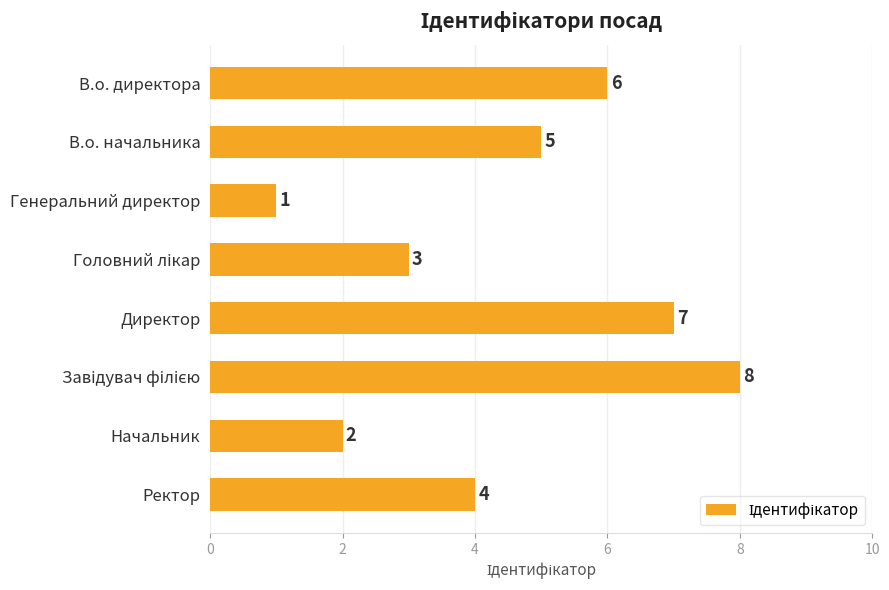

How many bars are there in total?

8